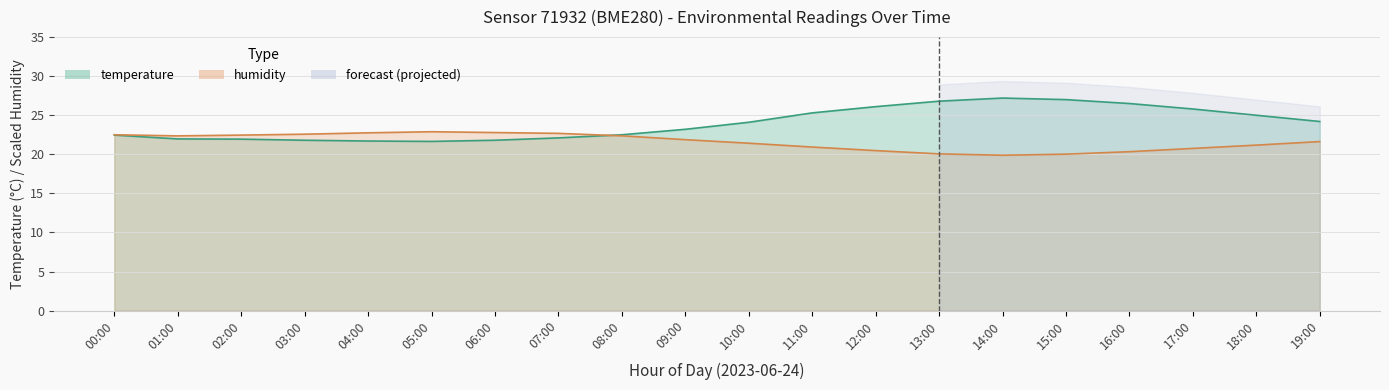

Is it true that temperature equals 24.2 at 19:00?

True